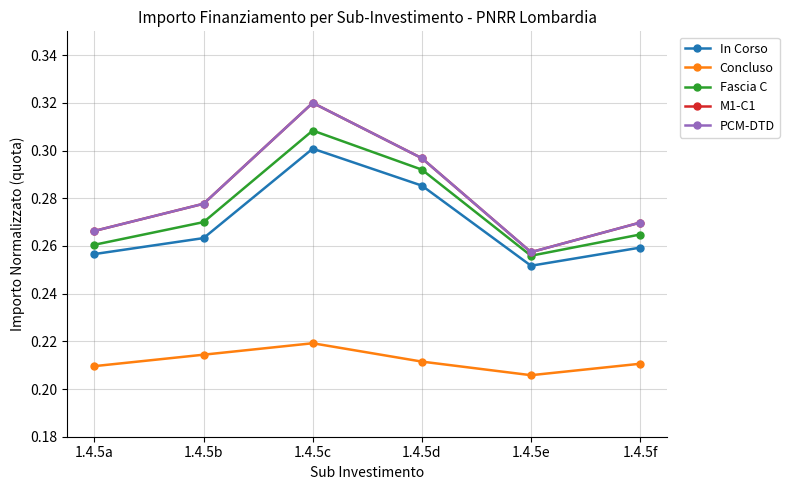

What is the difference between the highest and lowest values at 1.4.5e?

0.1